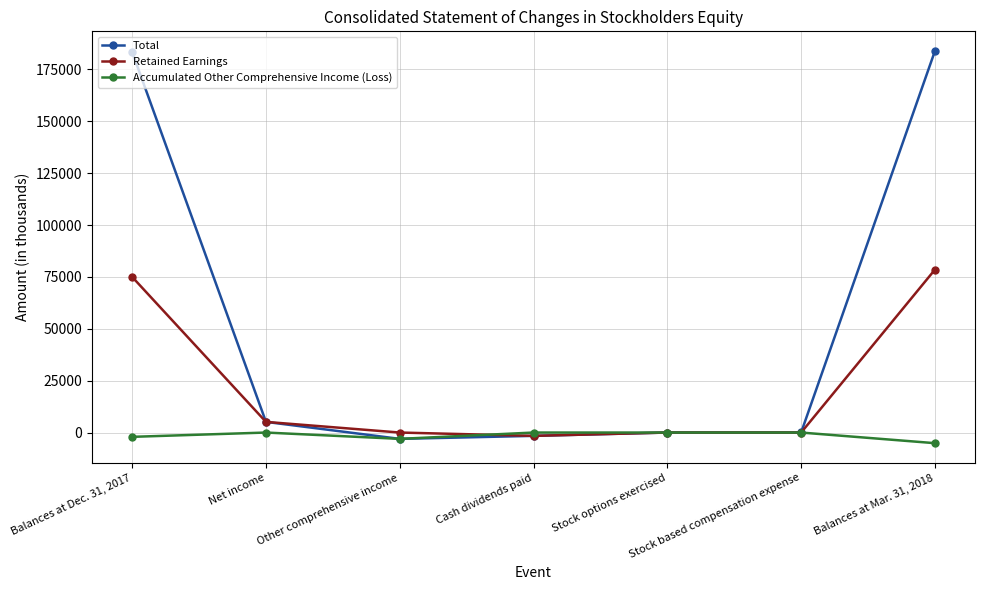

What is the label of the 5th point from the right?

Other comprehensive income